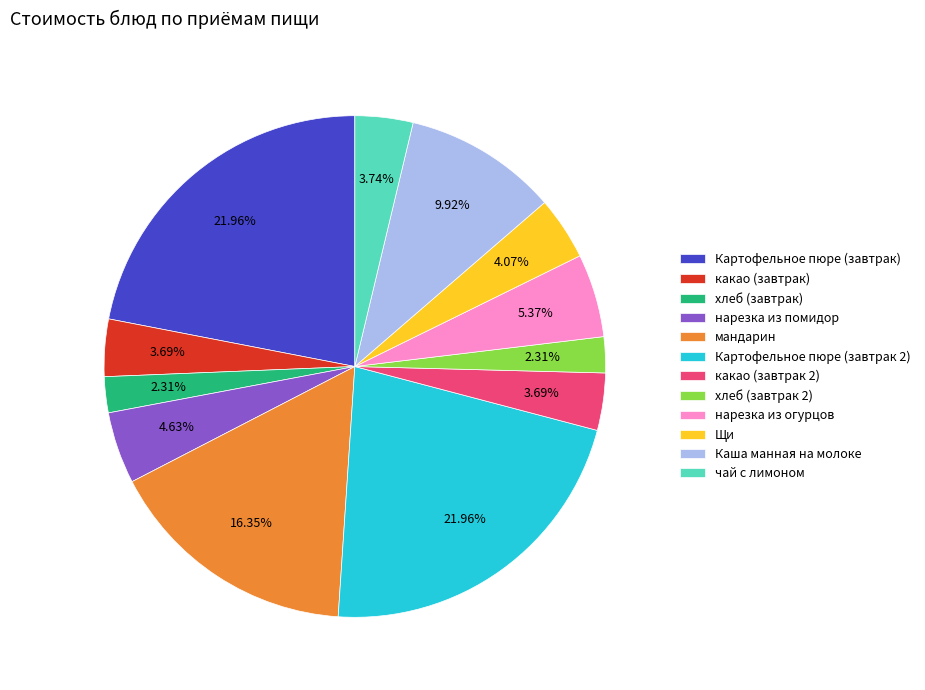

The нарезка из огурцов slice represents 5% of the pie. True or false?

True